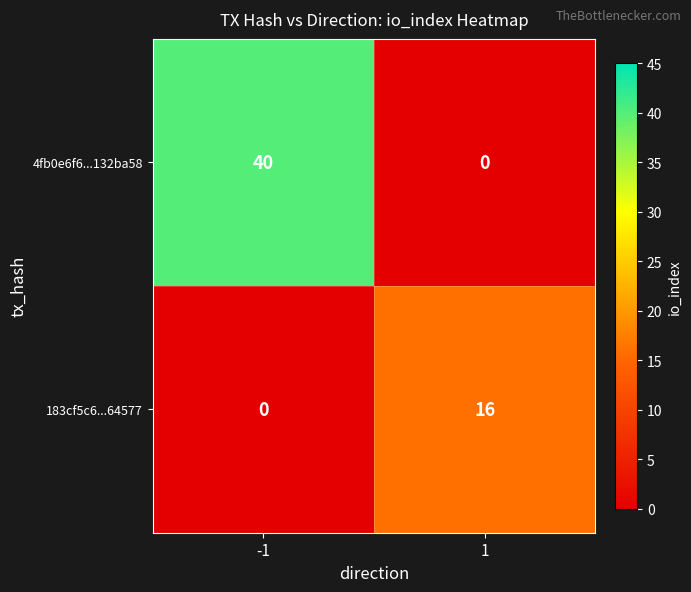

Reading left to right, extract all data points from this chart.

4fb0e6f6...132ba58: 40	0
183cf5c6...64577: 0	16